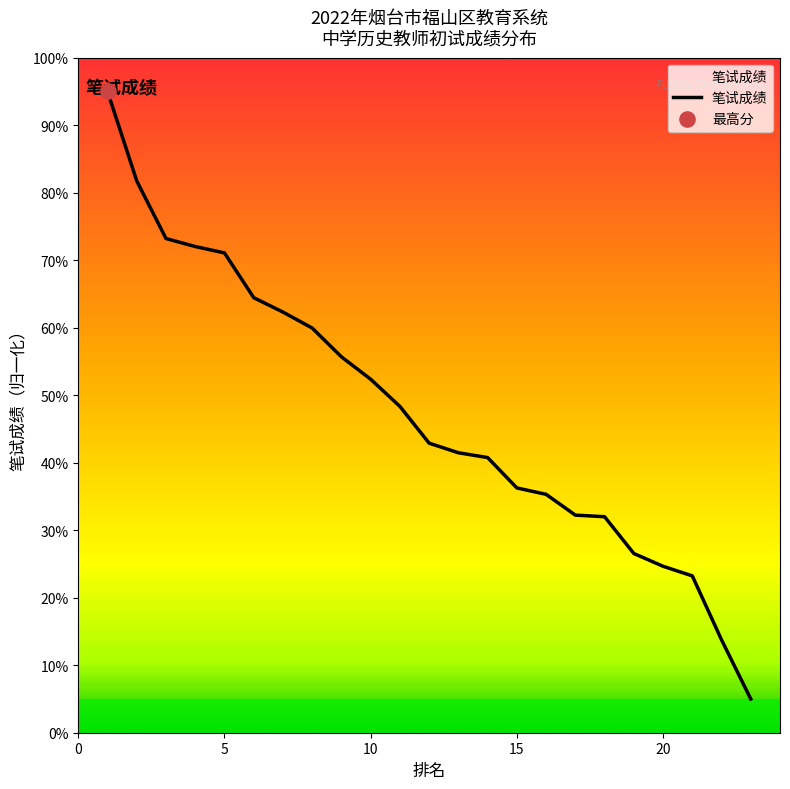

What is the maximum value shown in the chart?

95.0